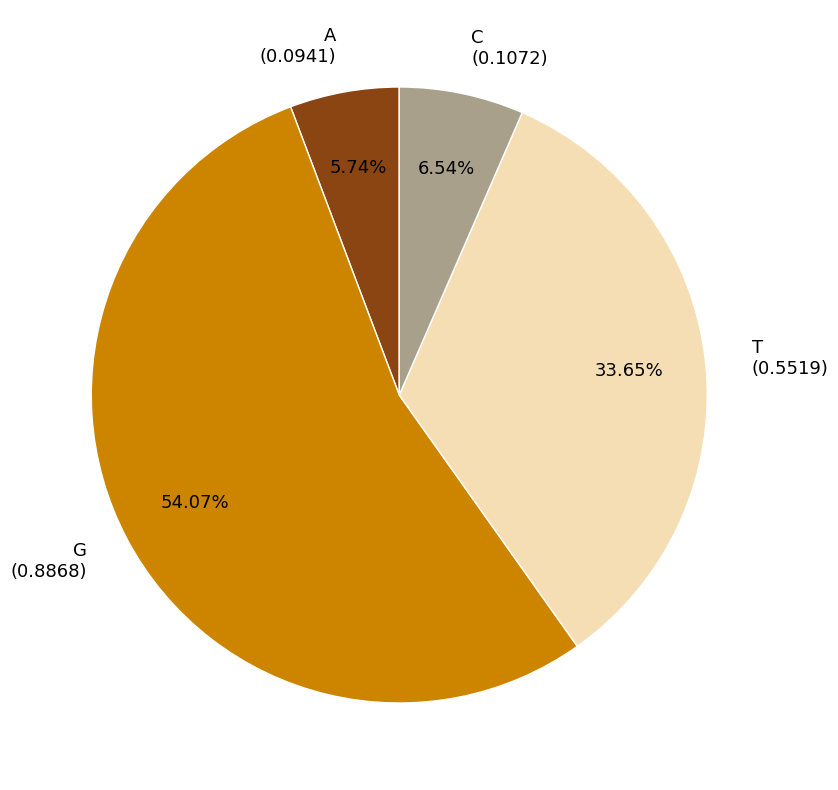

What percentage is the A slice, to the nearest percent?

6%